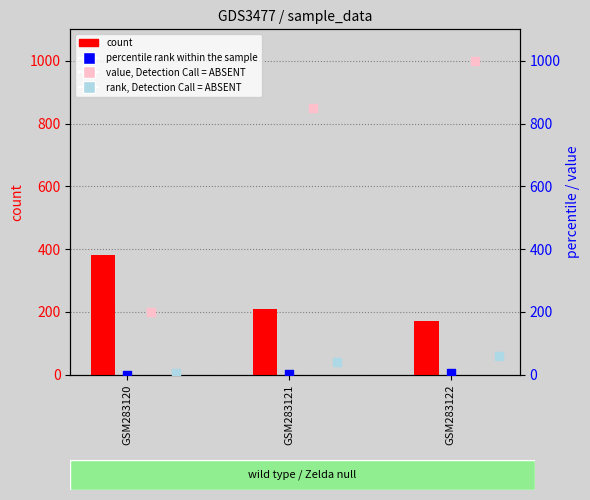

What is the total value across all series at GSM283121?

1104.0